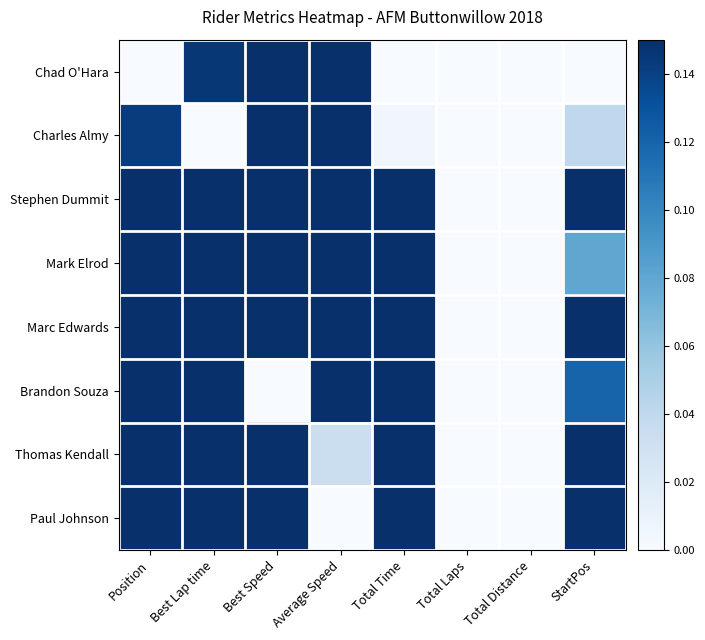

What is the greatest value displayed?

1.0